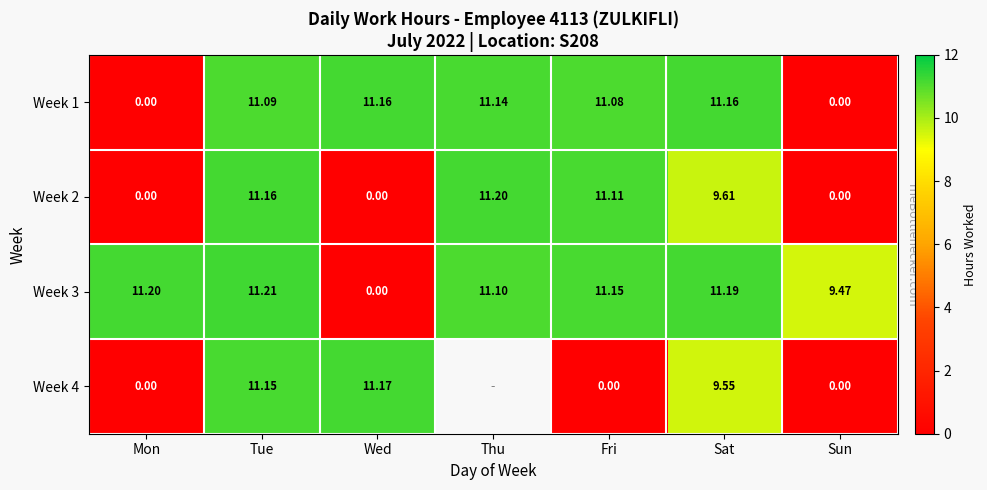

Count the number of categories in the chart.

7